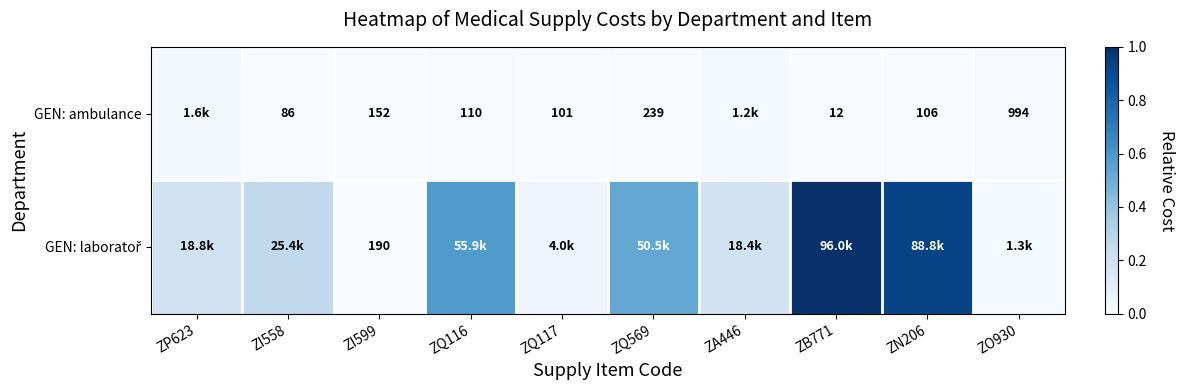

At ZQ117, list the series in order from largest to smallest.

GEN: laboratoř, GEN: ambulance